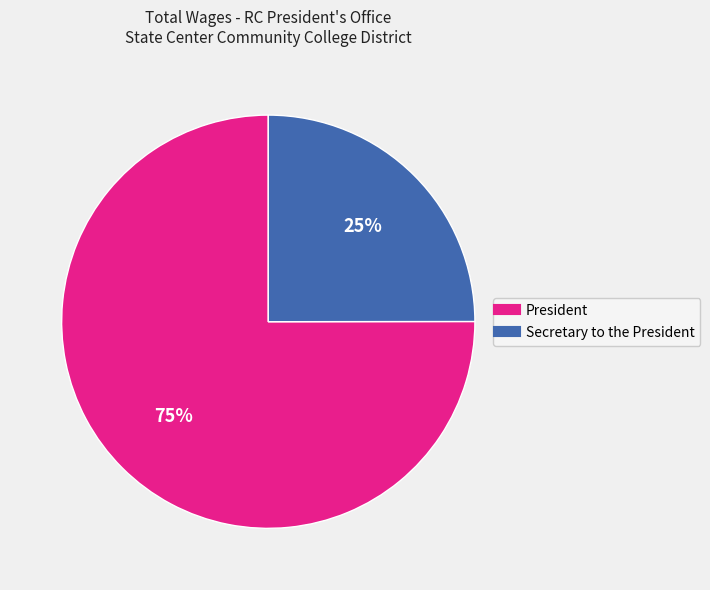

Combined, do Secretary to the President and President account for over 50%?

Yes